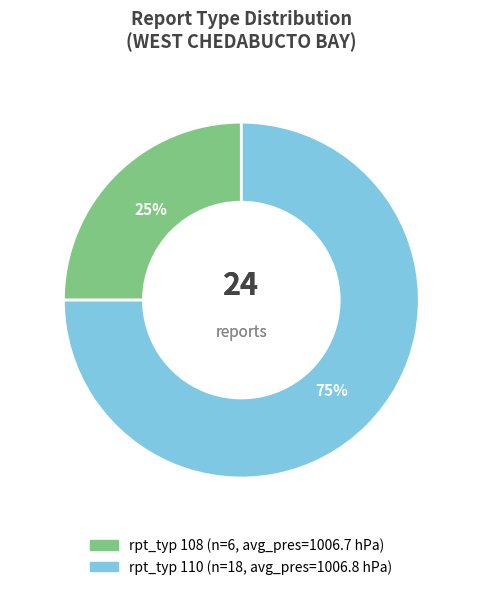

Count the number of slices in the pie.

2